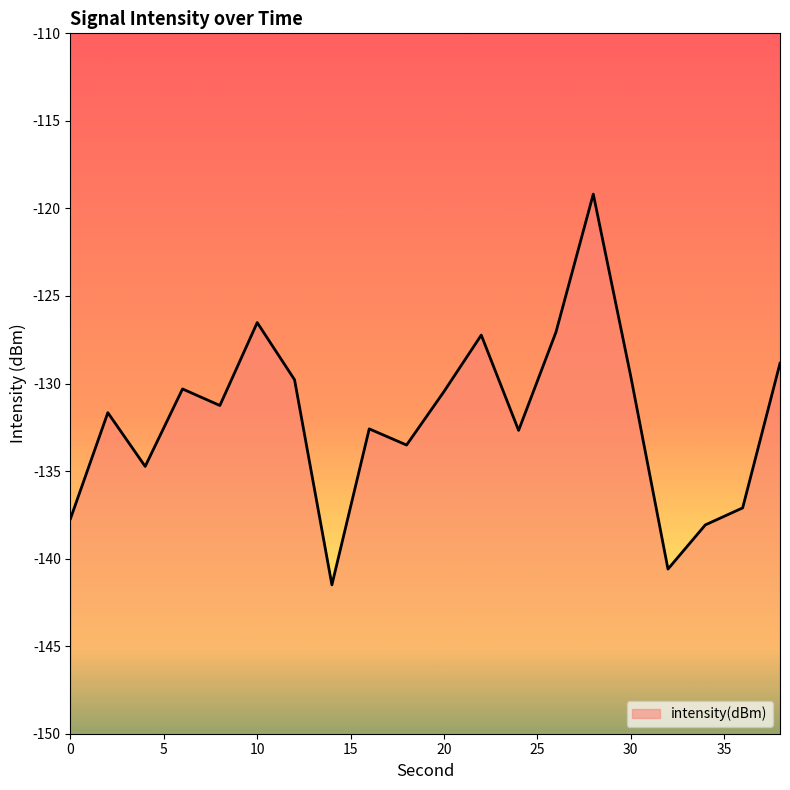

Reading right to left, extract all data points from this chart.

38=-128.8	36=-137.1	34=-138.1	32=-140.6	30=-129.6	28=-119.2	26=-127.1	24=-132.7	22=-127.2	20=-130.5	18=-133.5	16=-132.6	14=-141.5	12=-129.8	10=-126.5	8=-131.3	6=-130.3	4=-134.7	2=-131.7	0=-137.7